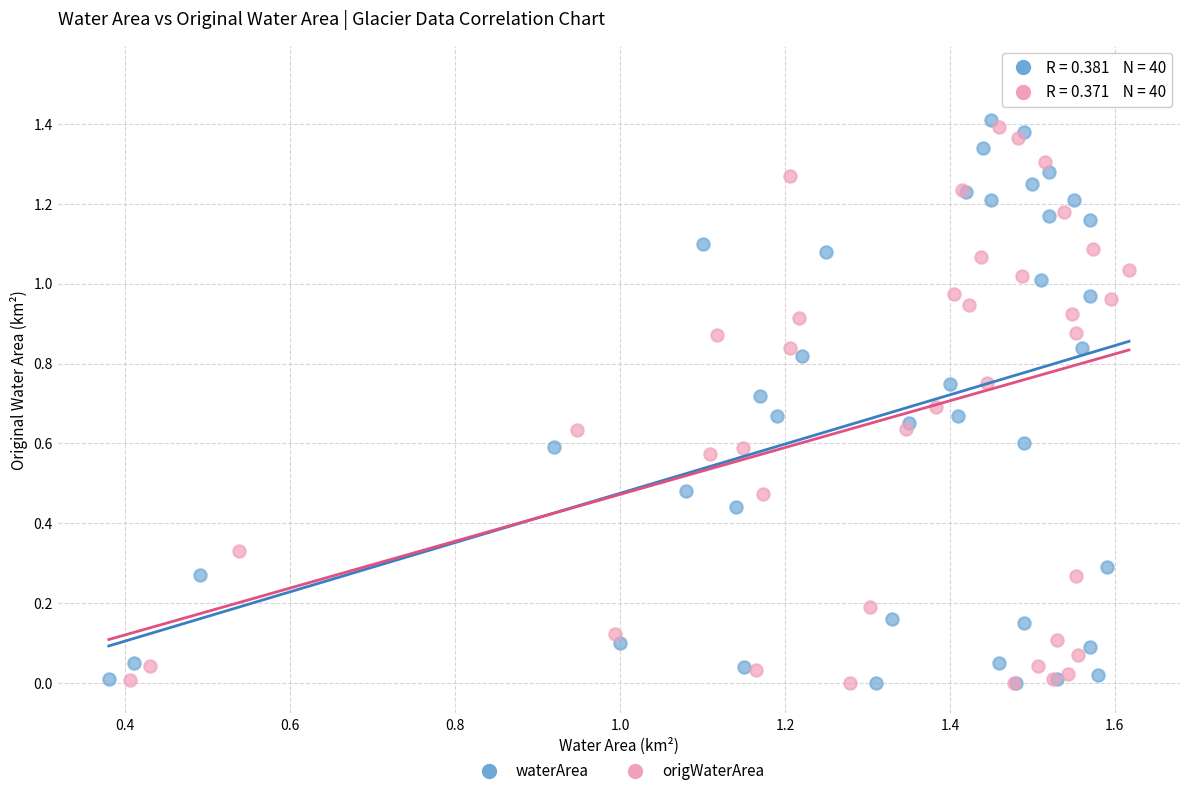

What are all the series names shown in the legend?

waterArea, origWaterArea